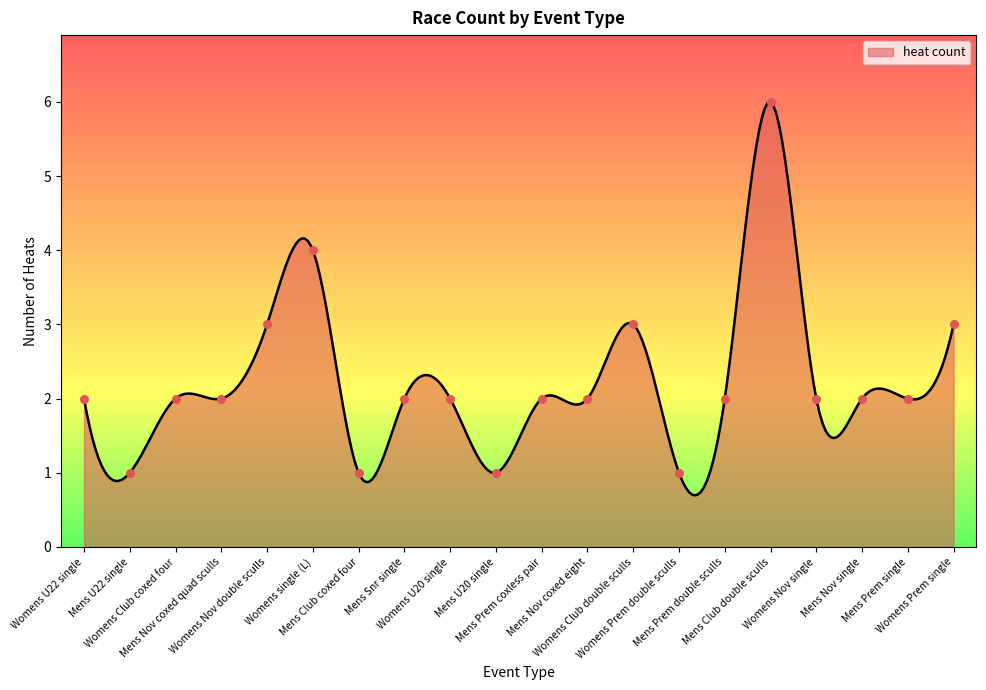

What is the change in value from Womens Prem double sculls to Mens Club double sculls?

+5